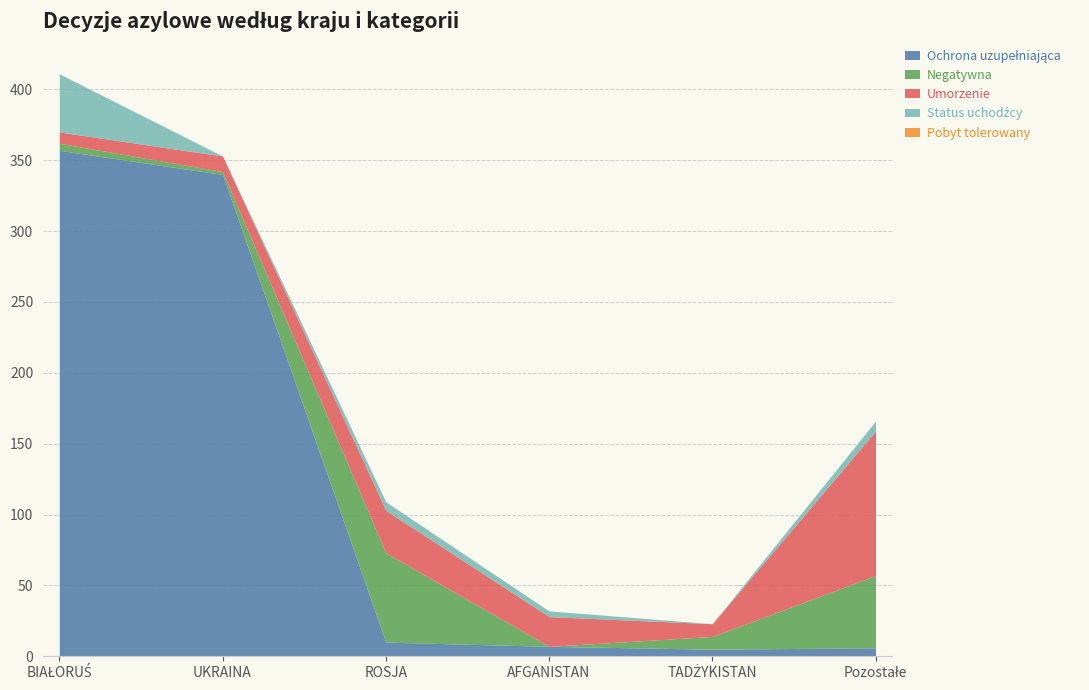

Between AFGANISTAN and ROSJA, which is larger?

ROSJA